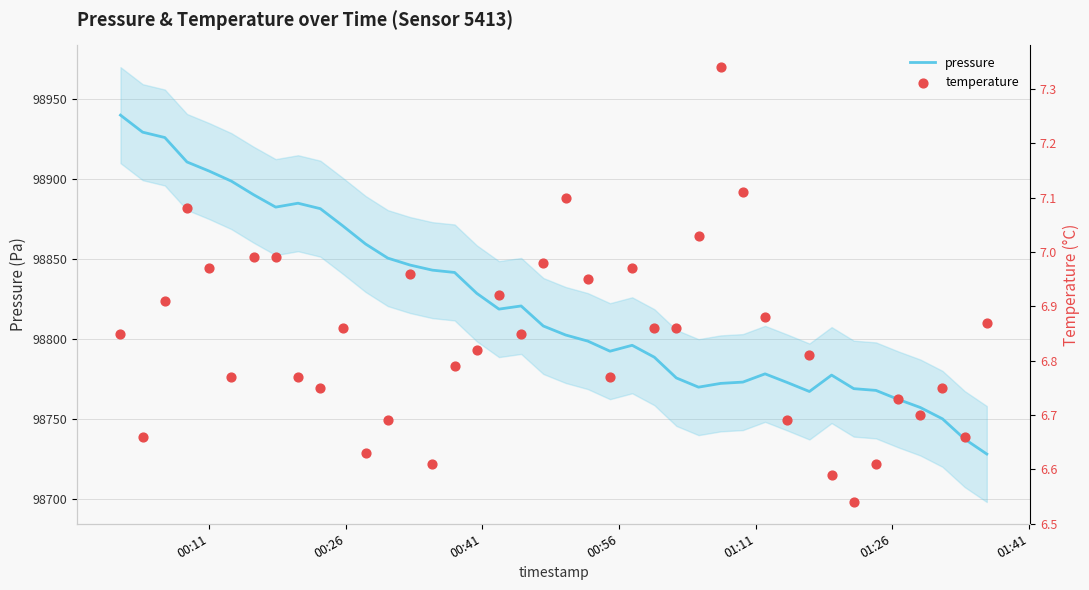

Is the value of temperature at 39 greater than the value of pressure at 18?

No